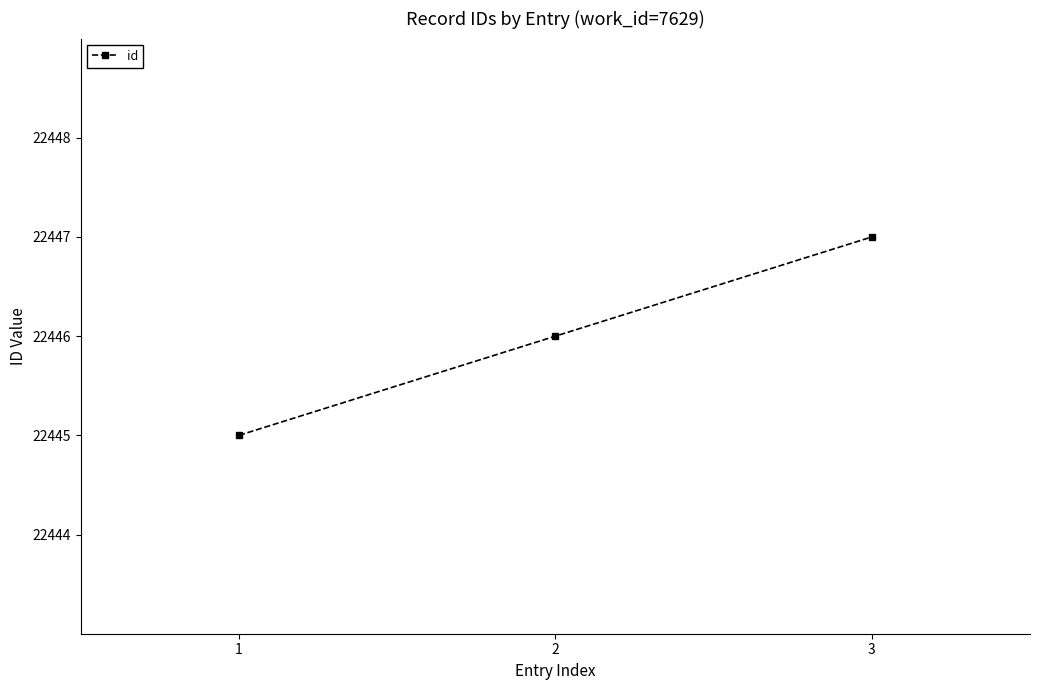

How many values are below 22446?

1